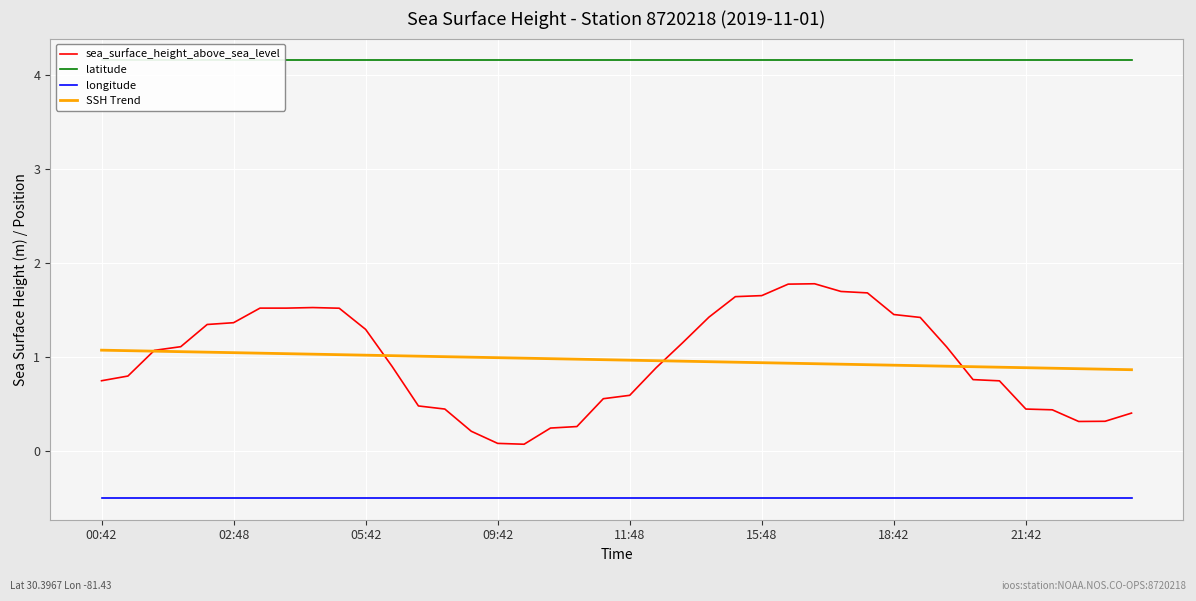

Which category has the highest value across all series?

00:42